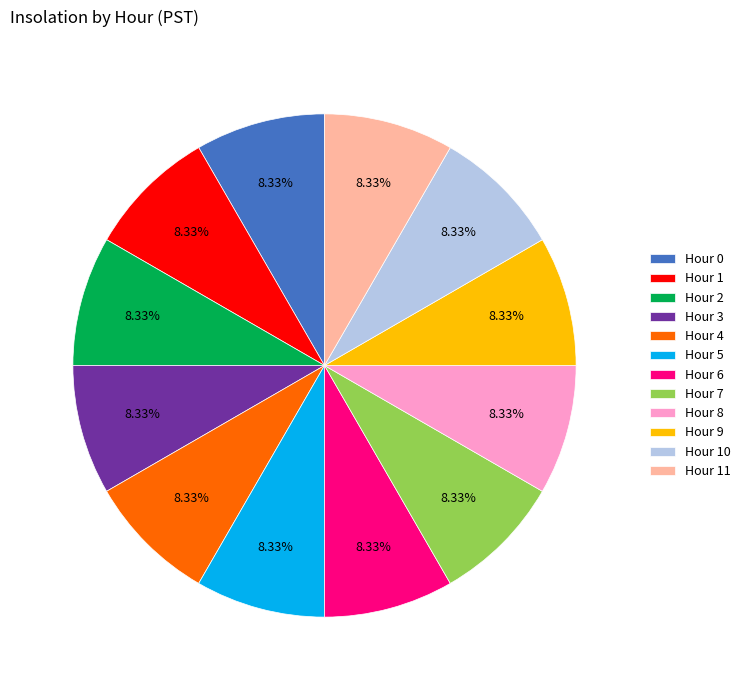

Approximately how many times larger is the value at Hour 9 compared to Hour 0?

1.0